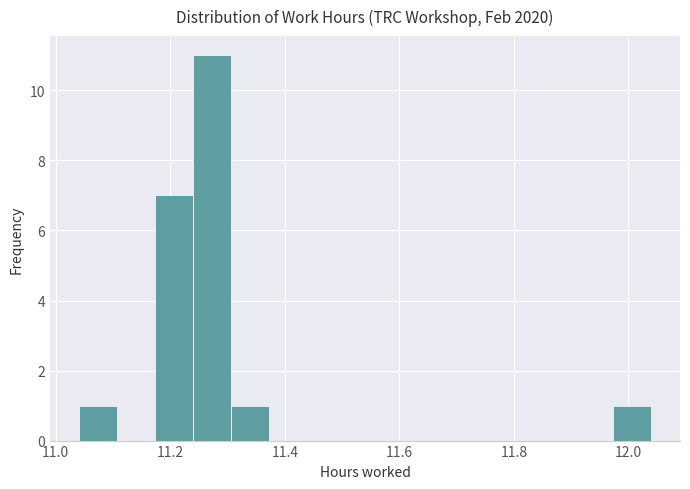

Around what value on the x-axis is the tallest bar? Give the approximate position of its centre, as read against the axis.

11.28